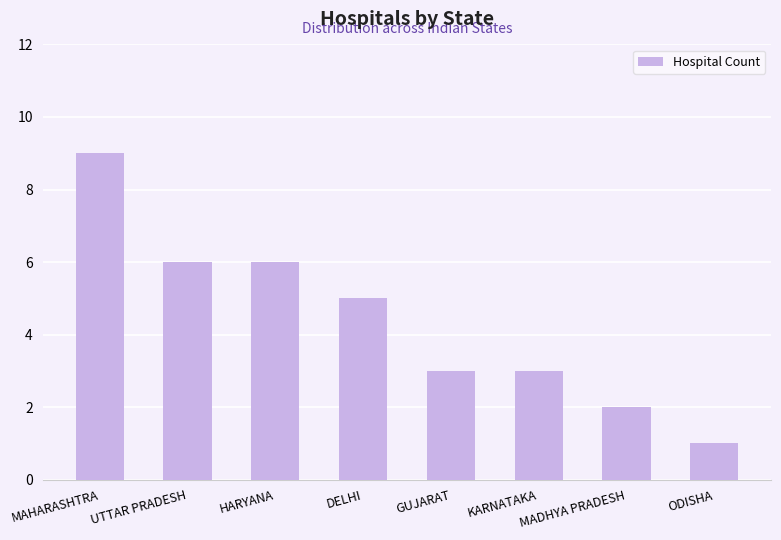

What is the label of the 4th bar from the right?

GUJARAT